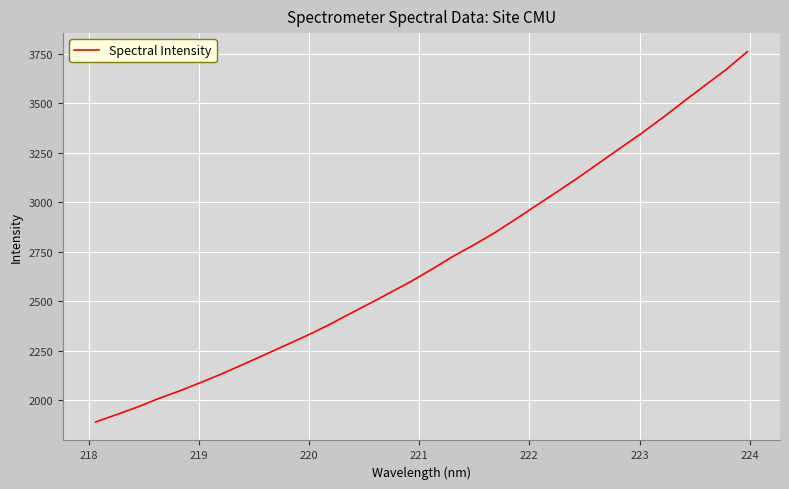

What is the smallest value displayed?

1890.8